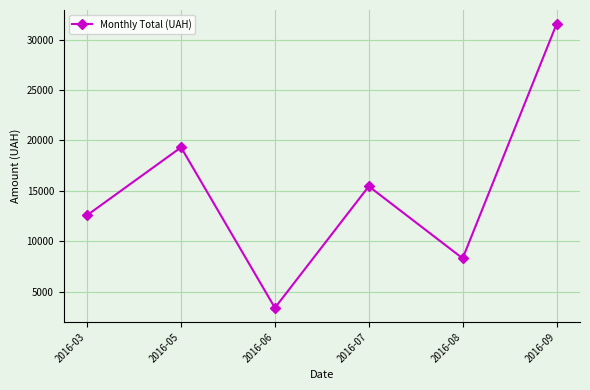

What is the value of the 4th point from the left?

15460.8